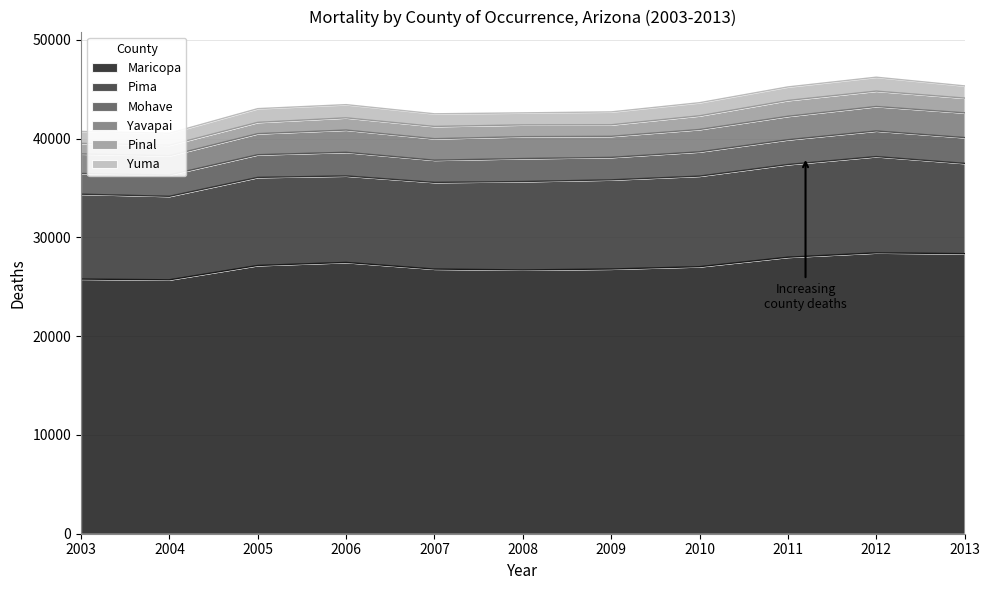

Reading left to right, what are all the values shown in this chart?

Maricopa: 2003=25785	2004=25713	2005=27164	2006=27473	2007=26800	2008=26712	2009=26804	2010=27041	2011=28001	2012=28442	2013=28360
Pima: 2003=8598	2004=8454	2005=8918	2006=8758	2007=8777	2008=8953	2009=9030	2010=9171	2011=9385	2012=9749	2013=9143
Mohave: 2003=2094	2004=2164	2005=2296	2006=2394	2007=2249	2008=2327	2009=2275	2010=2460	2011=2511	2012=2594	2013=2612
Yavapai: 2003=1979	2004=1944	2005=2133	2006=2252	2007=2176	2008=2215	2009=2133	2010=2264	2011=2373	2012=2478	2013=2504
Pinal: 2003=1070	2004=1067	2005=1145	2006=1237	2007=1241	2008=1192	2009=1167	2010=1384	2011=1604	2012=1558	2013=1495
Yuma: 2003=1211	2004=1209	2005=1388	2006=1335	2007=1279	2008=1217	2009=1305	2010=1326	2011=1369	2012=1407	2013=1234